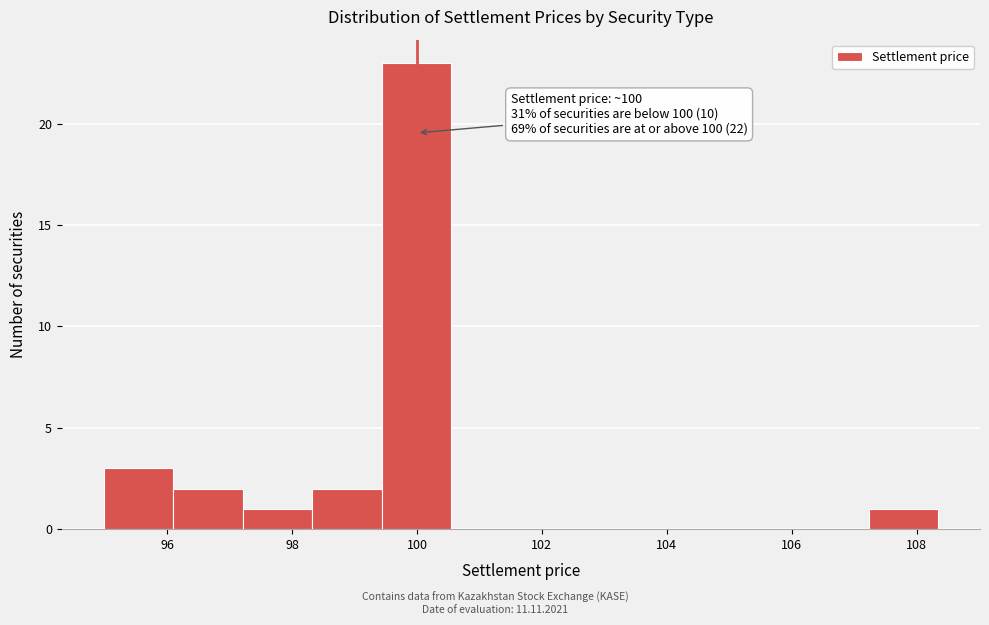

Over which range of the x-axis is the bar tallest?

99.4 to 100.6